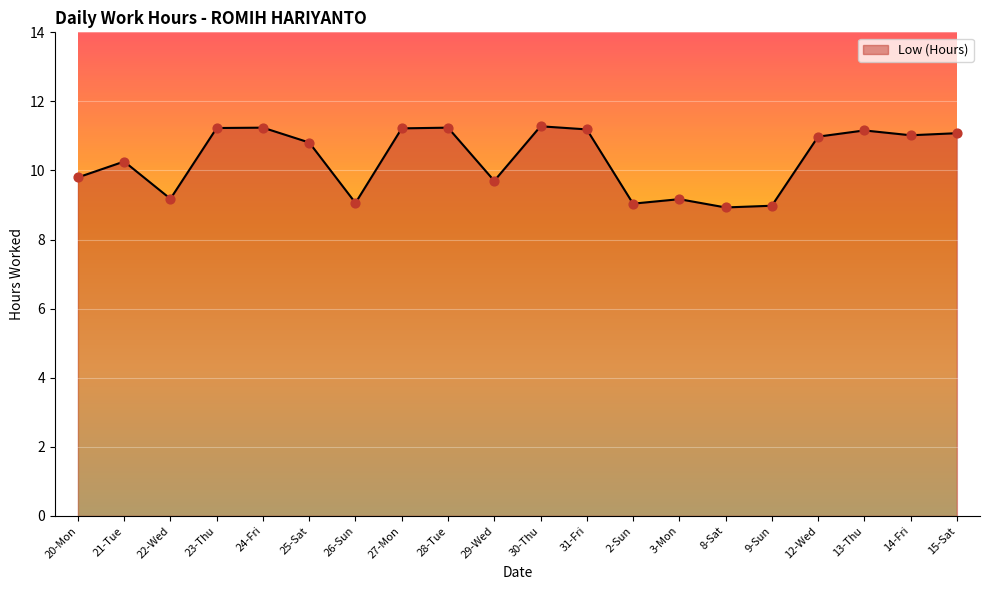

What is the ratio of the value at 8-Sat to the value at 21-Tue?

0.9